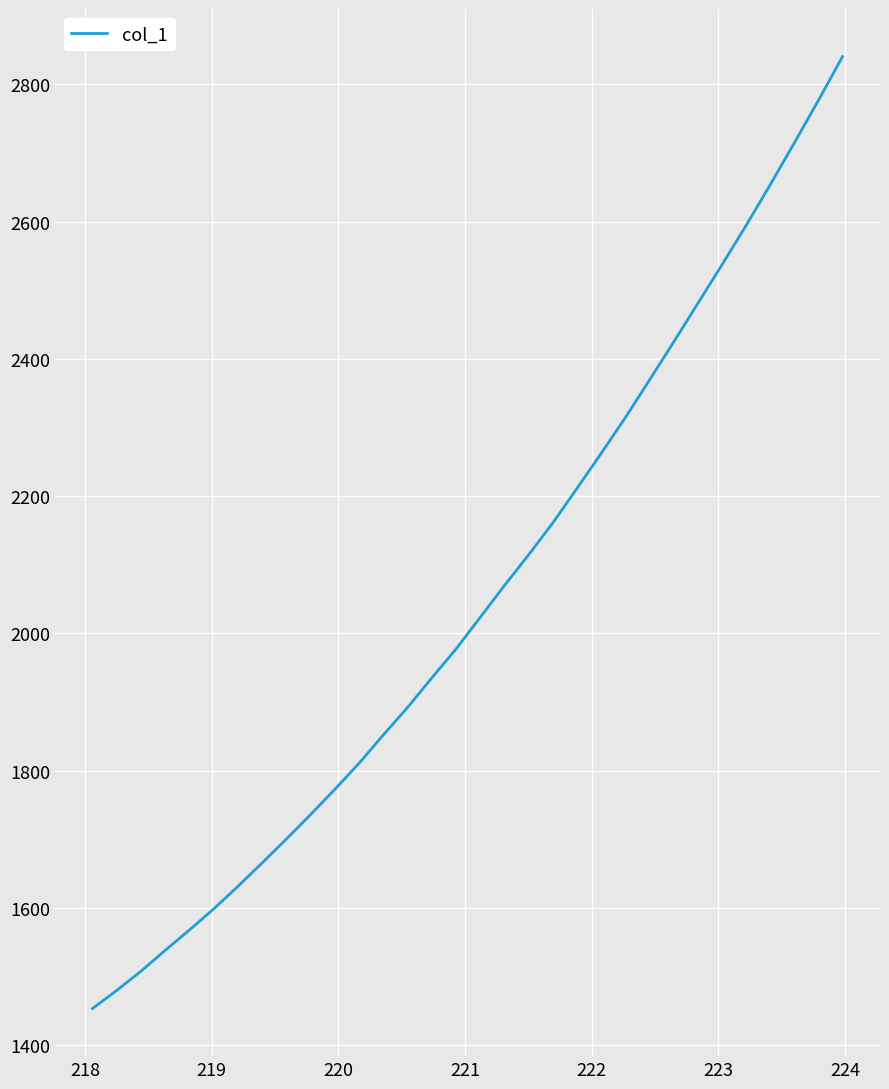

What is the difference between the maximum and minimum values?

1387.0